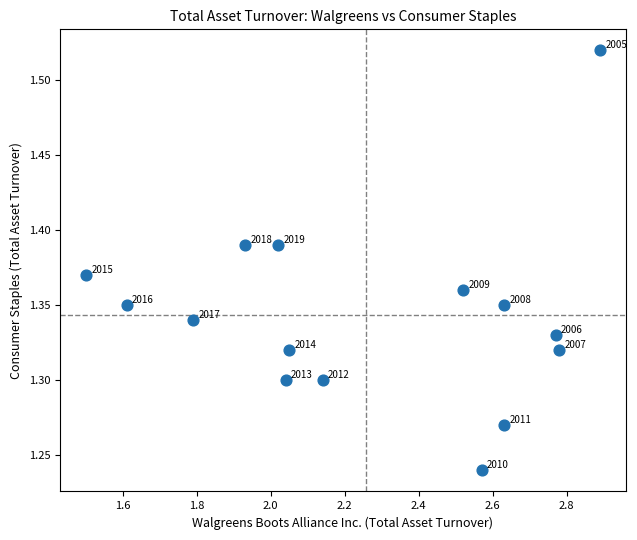

What is the range of Y values (max minus min)?

0.3